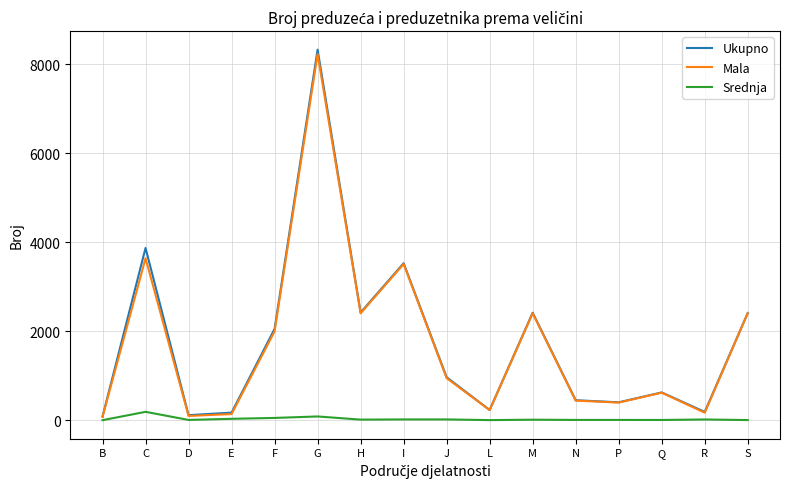

What is the minimum value for Ukupno?

83